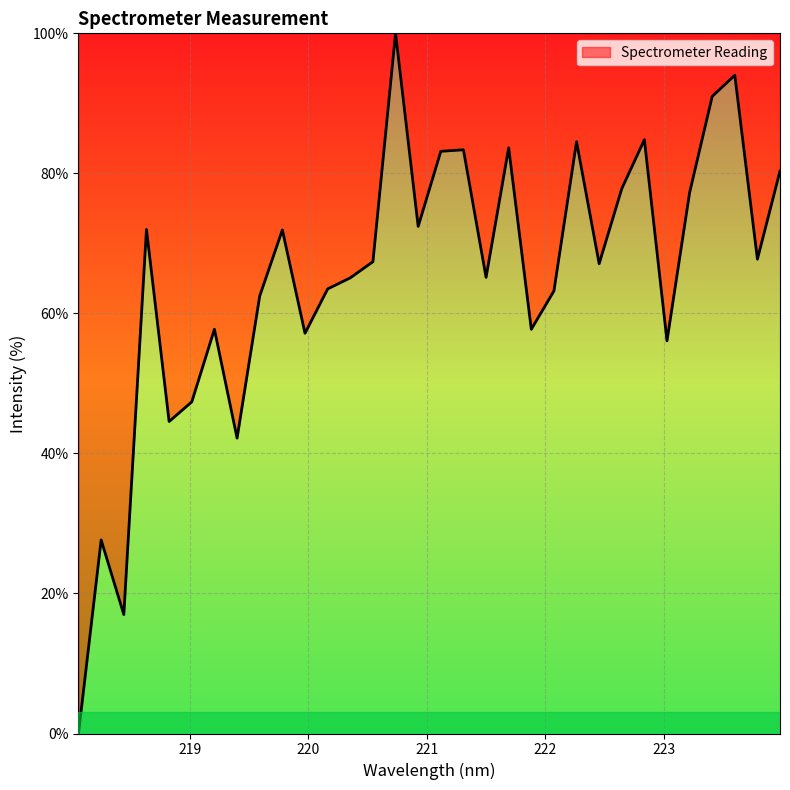

What is the difference between the maximum and minimum values?

100.0